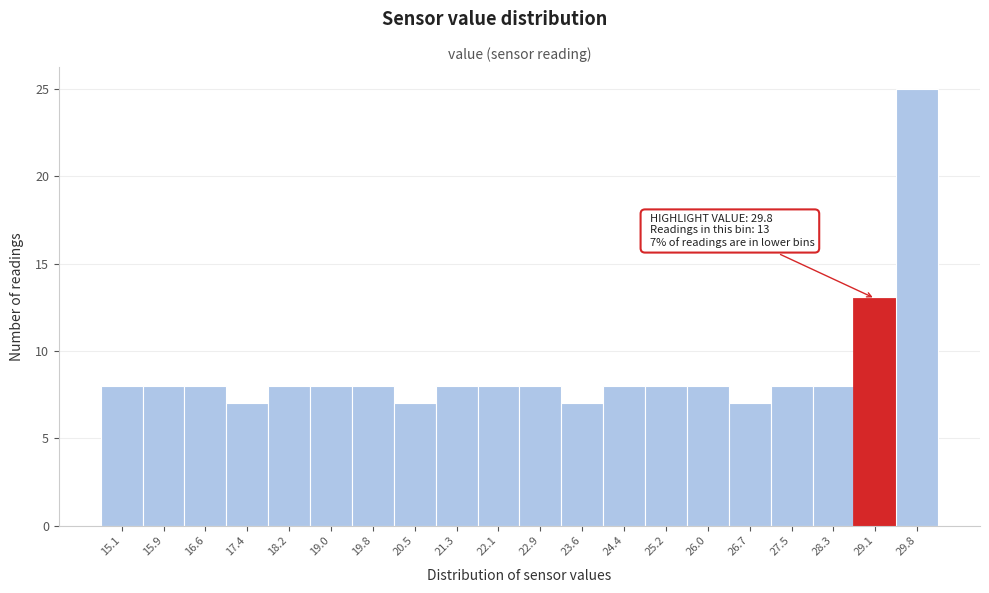

Reading left to right, extract all data points from this chart.

8	8	8	7	8	8	8	7	8	8	8	7	8	8	8	7	8	8	13	25